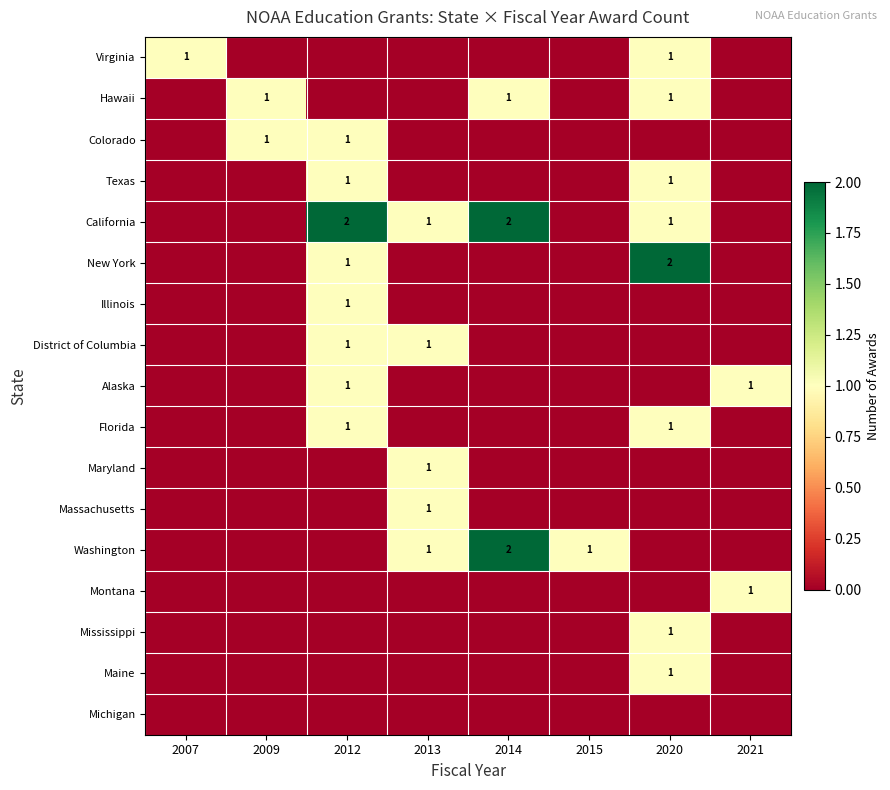

True or false: Maine has a value of 0 at 2020.

False